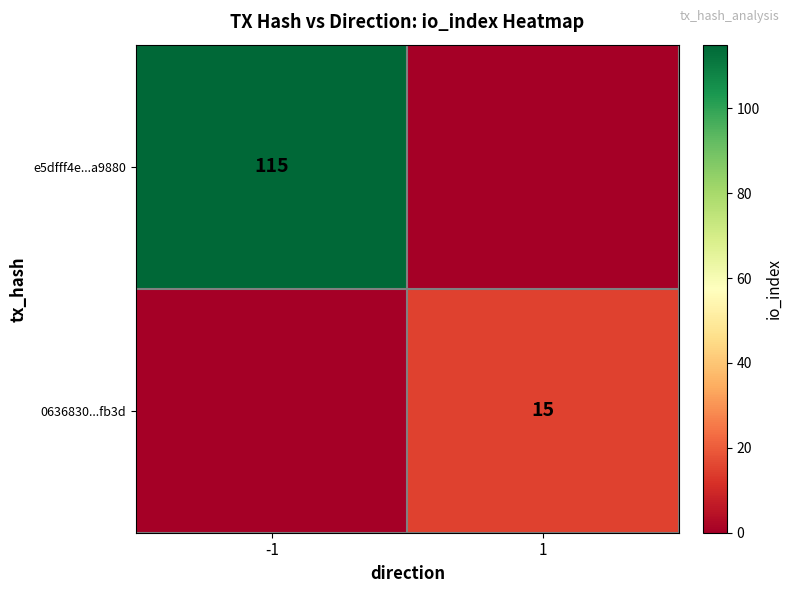

At how many categories does at least one series exceed 88?

1